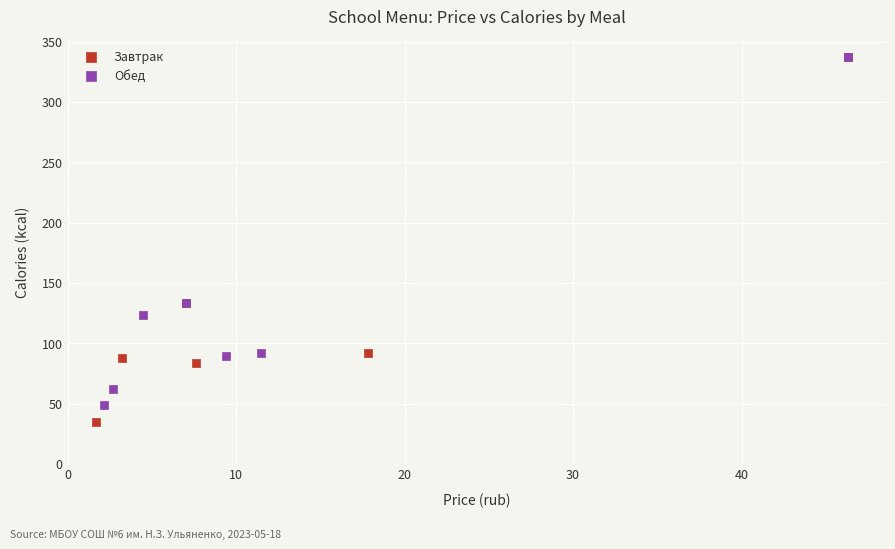

Which series has the largest Y range (max minus min)?

Завтрак